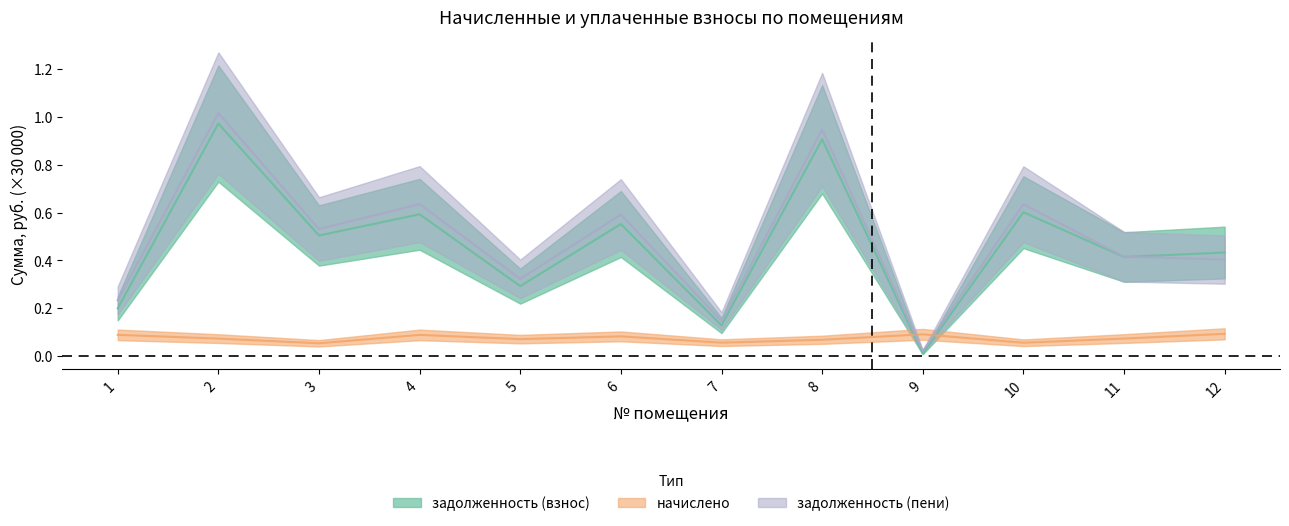

Where is the first local minimum for задолженность (взнос)?

3